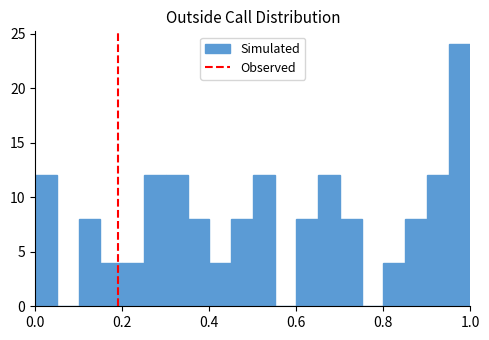

Around what value on the x-axis is the tallest bar? Give the approximate position of its centre, as read against the axis.

0.98